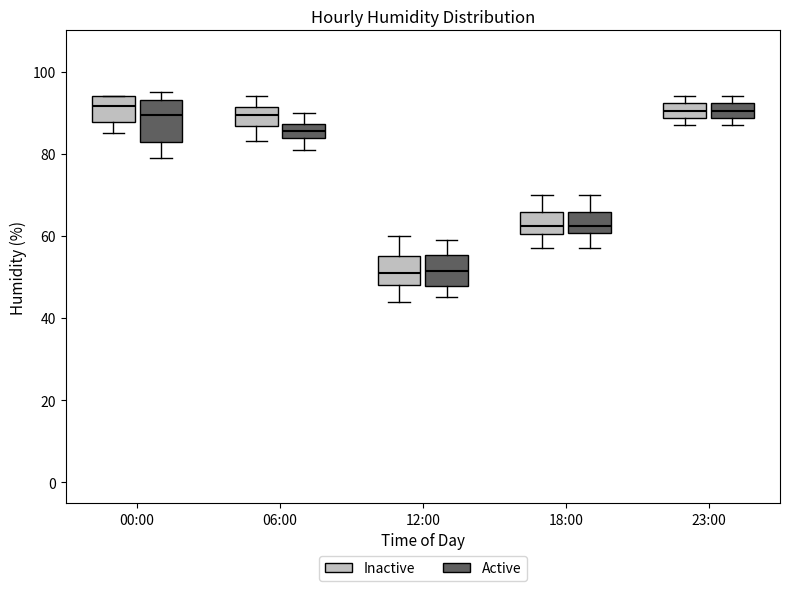

Reading left to right, transcribe this box plot: for each box, give where its median line is, the range the box spans, and where its two whiskers end, as read against the y-axis. The values are not printed on the chart, so give them approximately, as read against the axis.

00:00 (Inactive): median 92, box 88 to 94, whiskers 86 to 94
00:00 (Active): median 90, box 82 to 94, whiskers 80 to 96
06:00 (Inactive): median 90, box 86 to 92, whiskers 84 to 94
06:00 (Active): median 86, box 84 to 88, whiskers 82 to 90
12:00 (Inactive): median 52, box 48 to 56, whiskers 44 to 60
12:00 (Active): median 52, box 48 to 56, whiskers 46 to 60
18:00 (Inactive): median 62, box 60 to 66, whiskers 58 to 70
18:00 (Active): median 62, box 60 to 66, whiskers 58 to 70
23:00 (Inactive): median 90, box 88 to 92, whiskers 88 (just below the box's lower edge) to 94
23:00 (Active): median 90, box 88 to 92, whiskers 88 (just below the box's lower edge) to 94